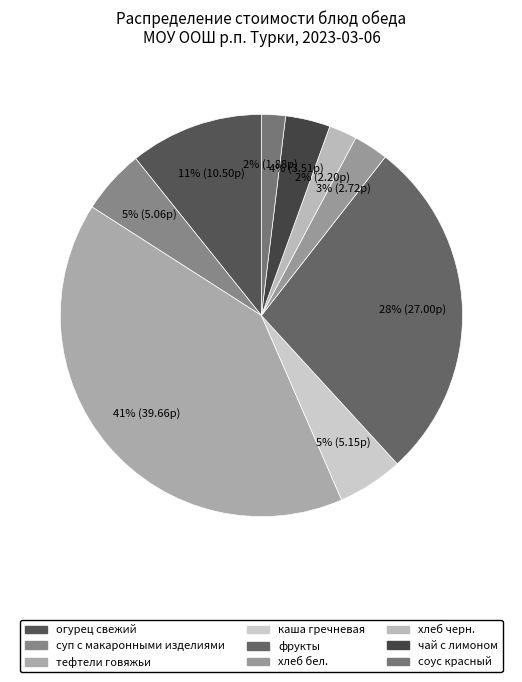

Approximately how many times larger is the value at хлеб бел. compared to фрукты?

0.1